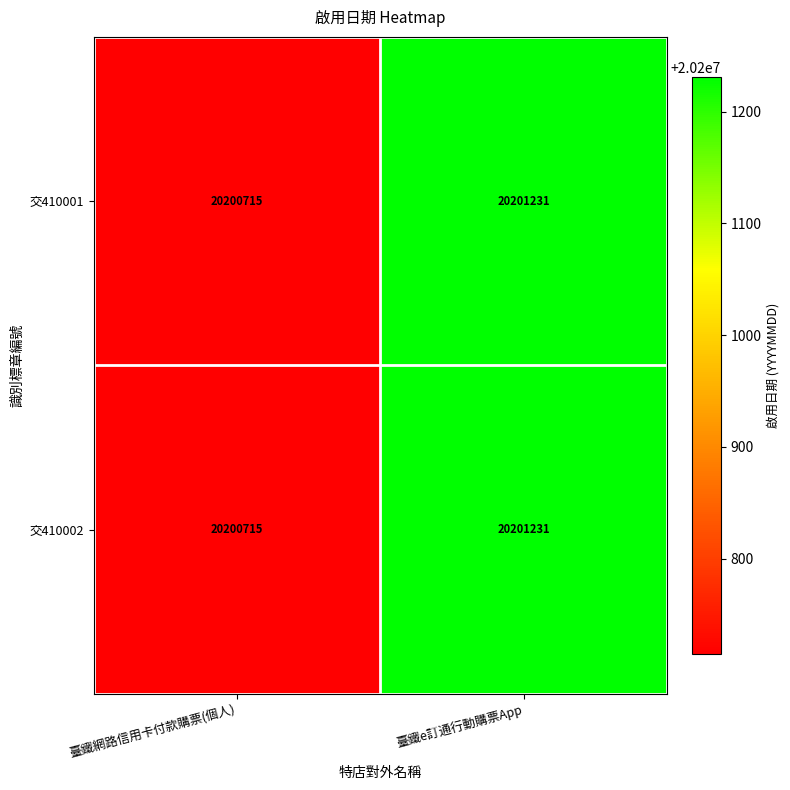

True or false: 交410001 has a value of 20201231 at 臺鐵e訂通行動購票App.

True